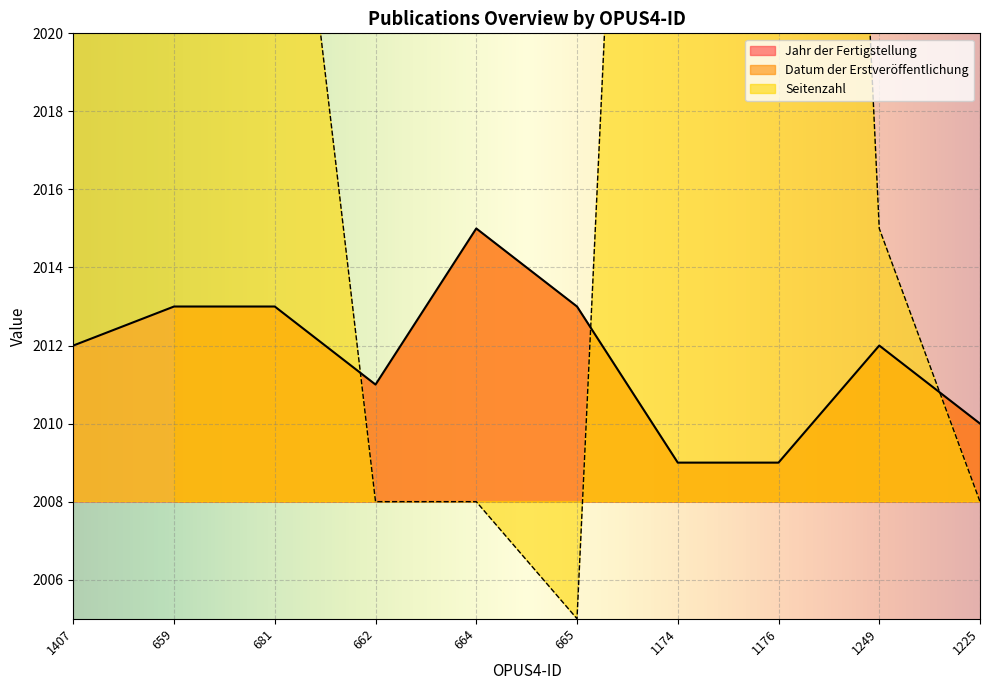

What is the maximum value shown in the chart?

2485